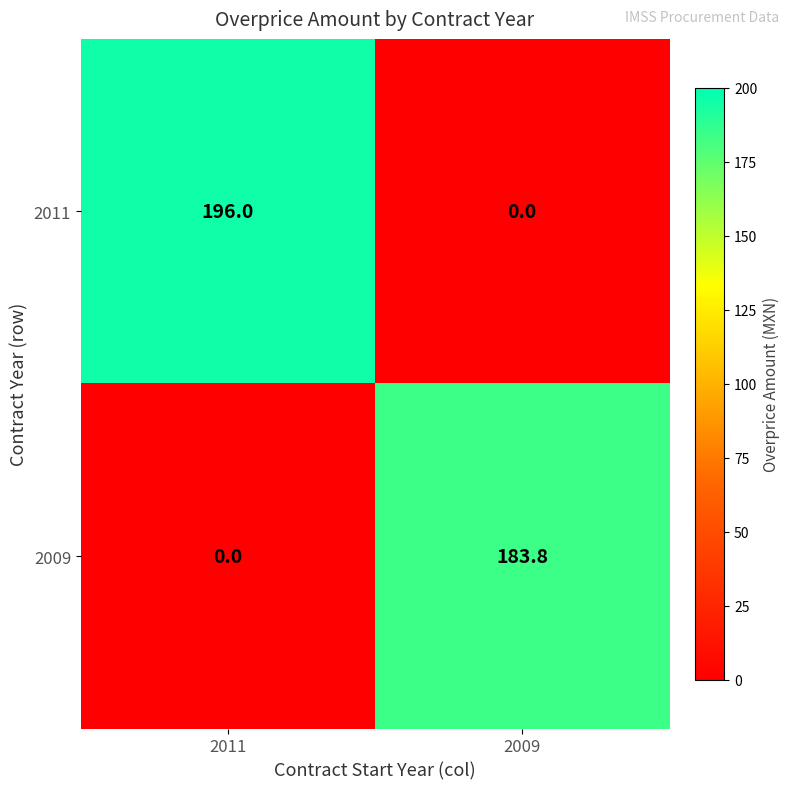

Which series has the largest range (max minus min)?

2011